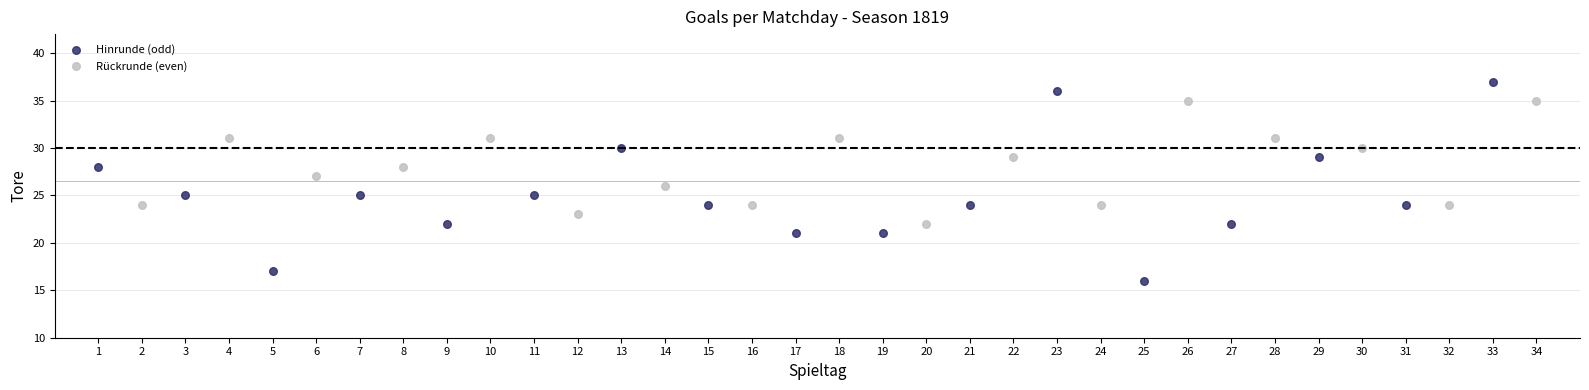

Which series has the largest Y range (max minus min)?

Hinrunde (odd)